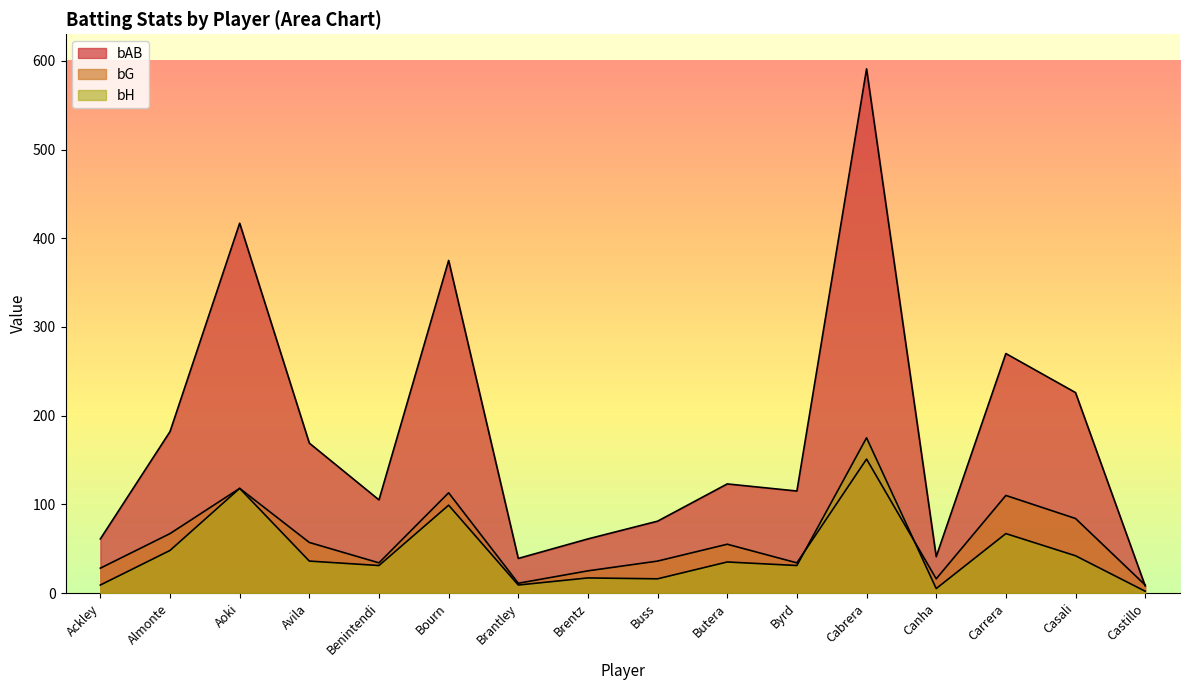

Read the bAB value at Avila, to the nearest 100.

200